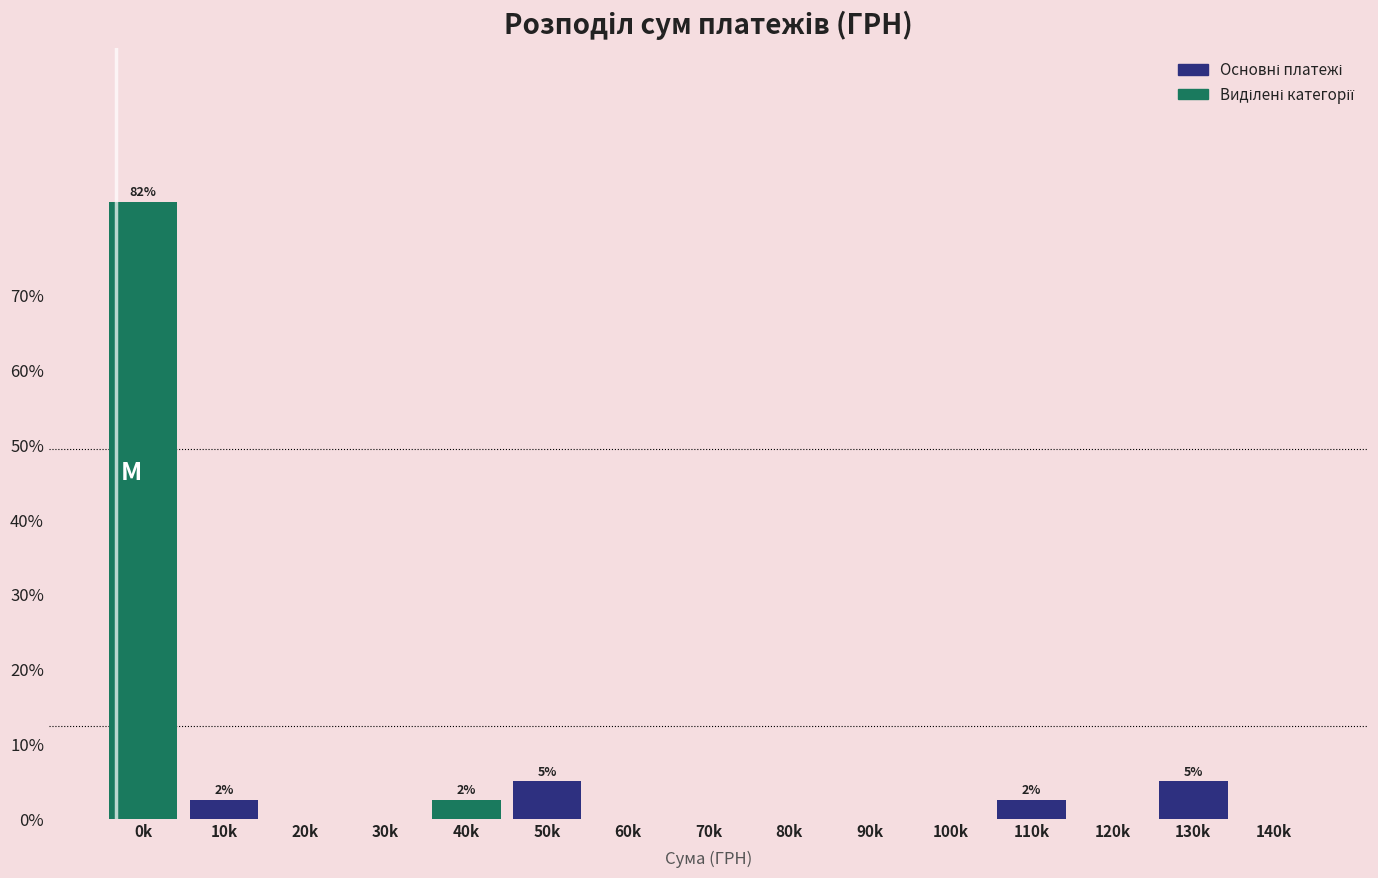

Reading right to left, what are all the values shown in this chart?

140k=0.0	130k=5.0	120k=0.0	110k=2.5	100k=0.0	90k=0.0	80k=0.0	70k=0.0	60k=0.0	50k=5.0	40k=2.5	30k=0.0	20k=0.0	10k=2.5	0k=82.5